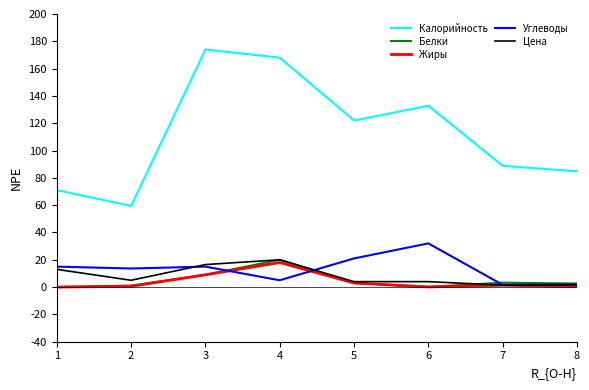

Is it true that Углеводы equals 1.8 at 8?

True